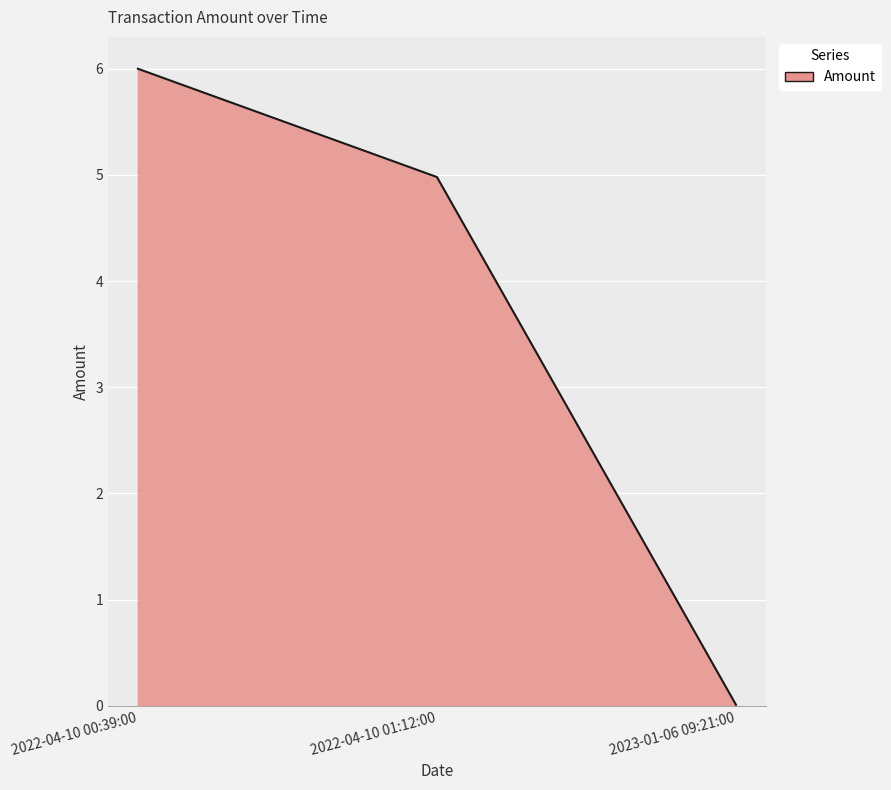

How many values are below 4?

1